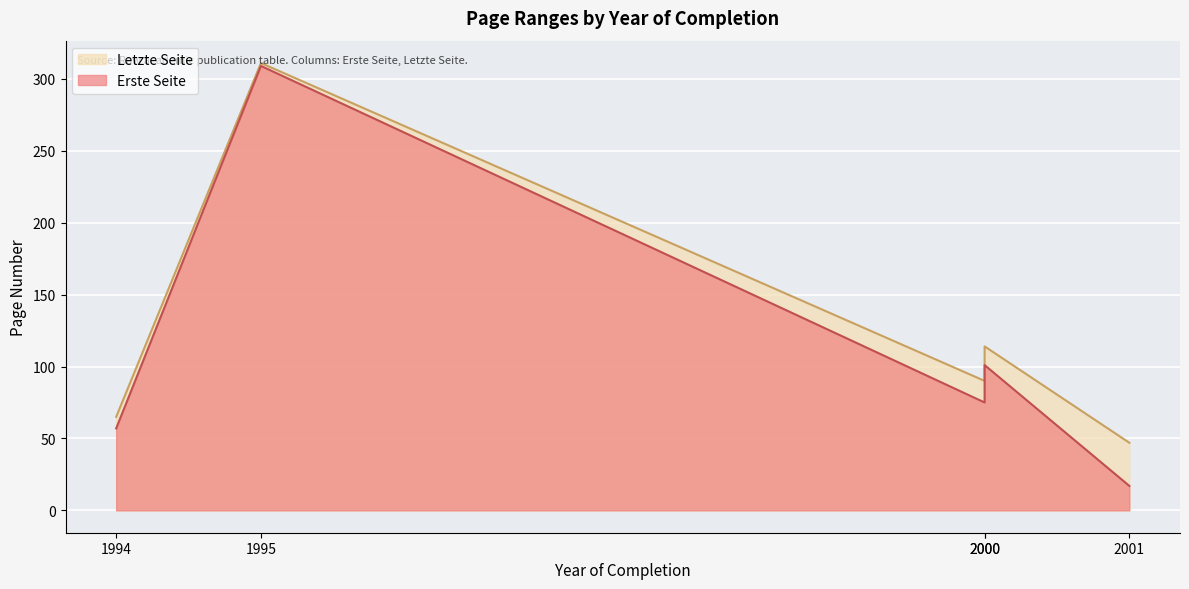

At which category does Letzte Seite reach its first local valley?

2001